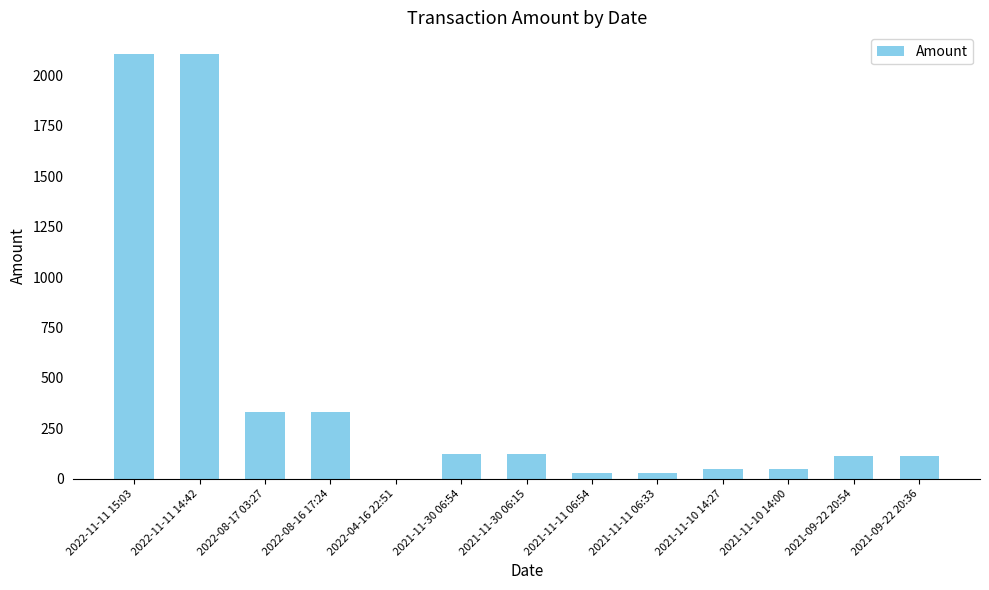

What is the maximum value shown in the chart?

2108.9